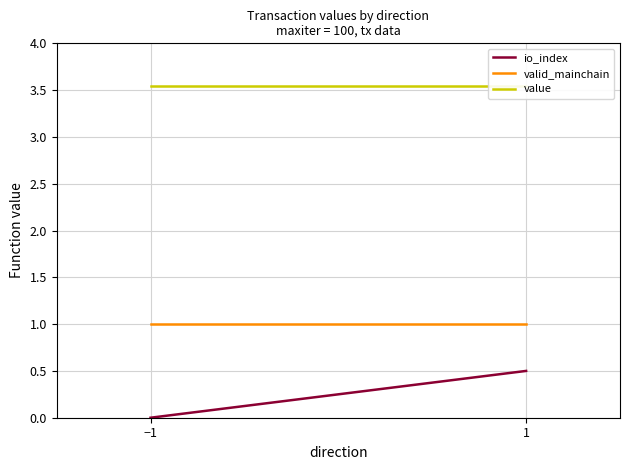

List the series in order of their peak value, lowest first.

io_index, valid_mainchain, value